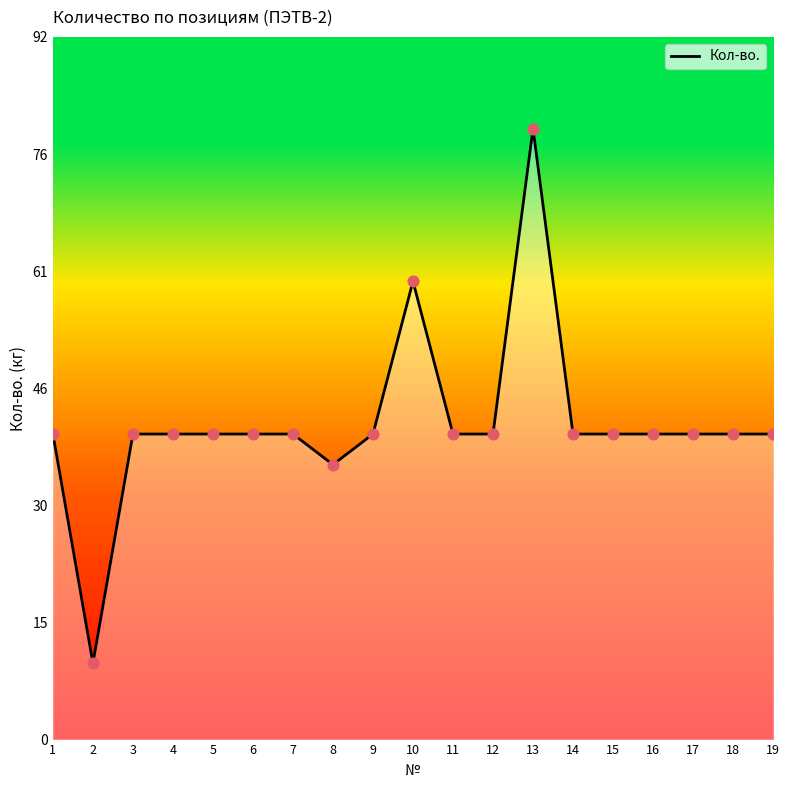

What is the change in value from 6 to 10?

+20